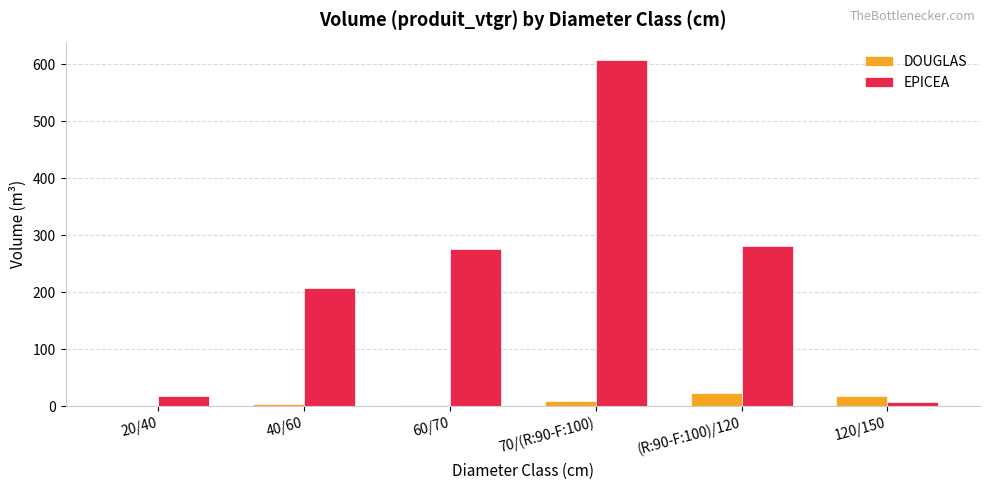

How many series are shown in this chart?

2